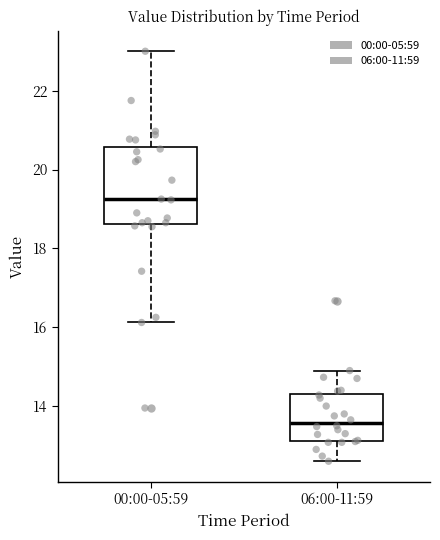

Reading left to right, transcribe this box plot: for each box, give where its median line is, the range the box spans, and where its two whiskers end, as read against the y-axis. The values are not printed on the chart, so give them approximately, as read against the axis.

00:00-05:59: median 19.2, box 18.6 to 20.6, whiskers 16.2 to 23.0
06:00-11:59: median 13.6, box 13.2 to 14.4, whiskers 12.6 to 15.0